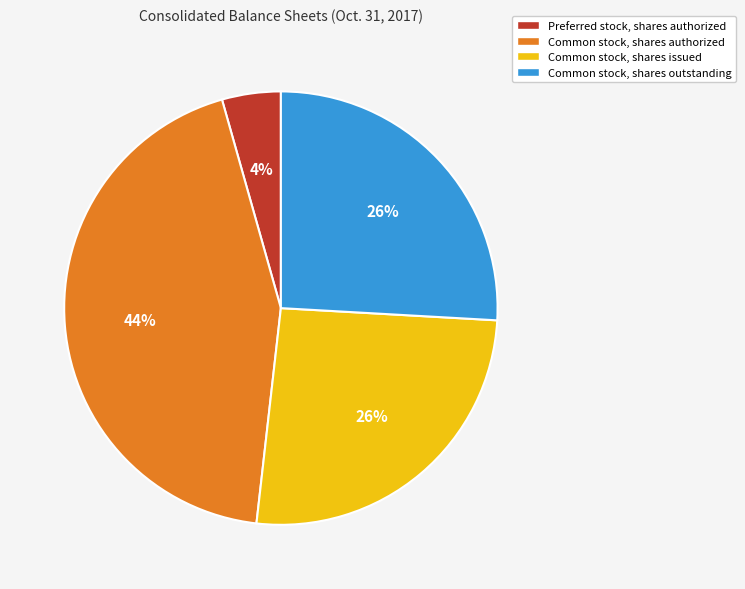

Is Common stock, shares authorized the majority of the pie?

No